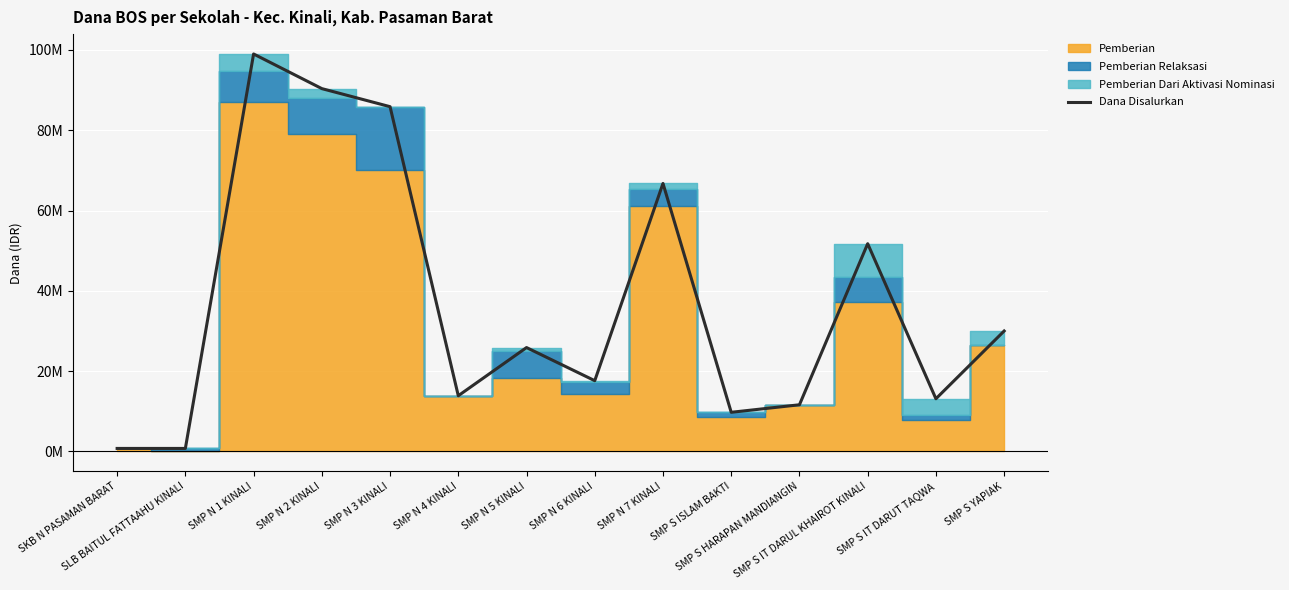

What is the change in value from SKB N PASAMAN BARAT to SMP S IT DARUT TAQWA?

+12375000